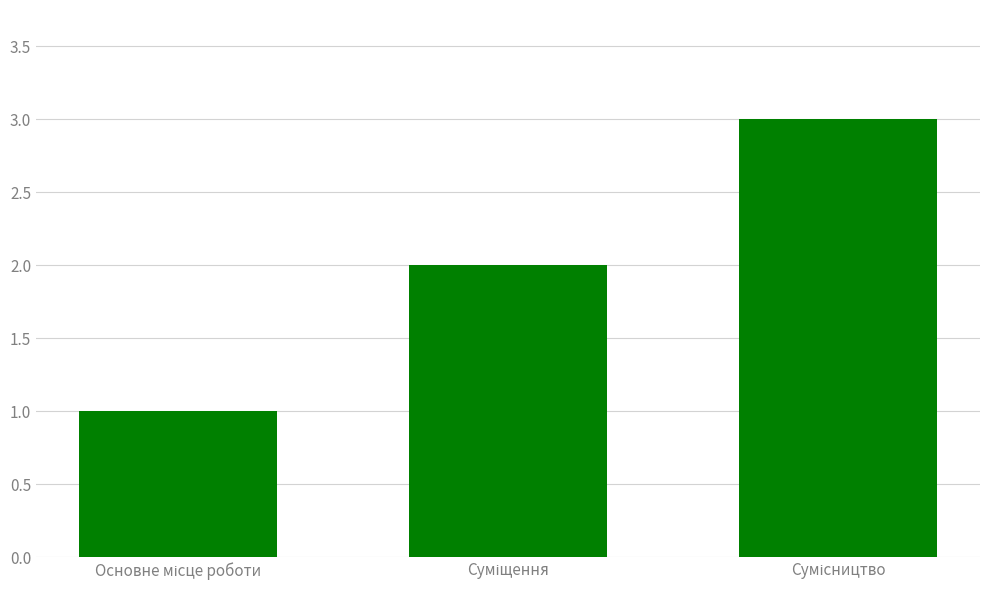

What is the sum of all values?

6